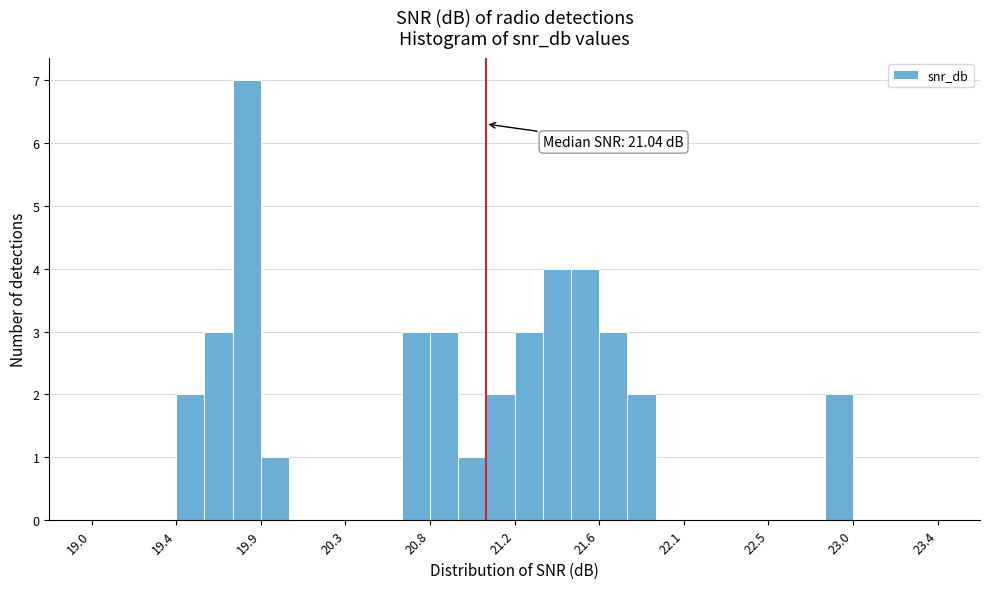

Read against the x-axis, roughly where is the centre of the tallest bar?

19.80